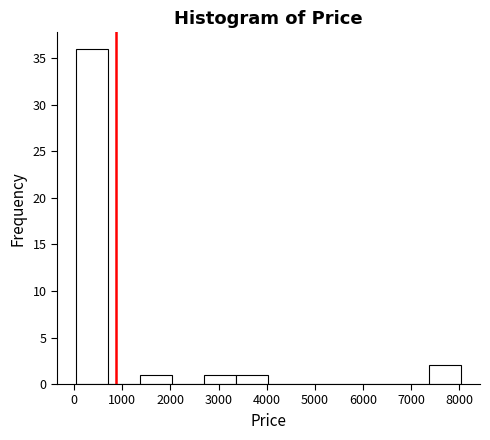

Reading left to right, list every bar in this chart as the range it spans on the x-axis followed by its height. Neither the bar edges nor the heights are printed on the chart, so give them approximately, as read against the axes.

0 to 700: 36
700 to 1400: 0
1400 to 2000: 1
2000 to 2700: 0
2700 to 3400: 1
3400 to 4000: 1
4000 to 4700: 0
4700 to 5400: 0
5400 to 6000: 0
6000 to 6700: 0
6700 to 7400: 0
7400 to 8000: 2